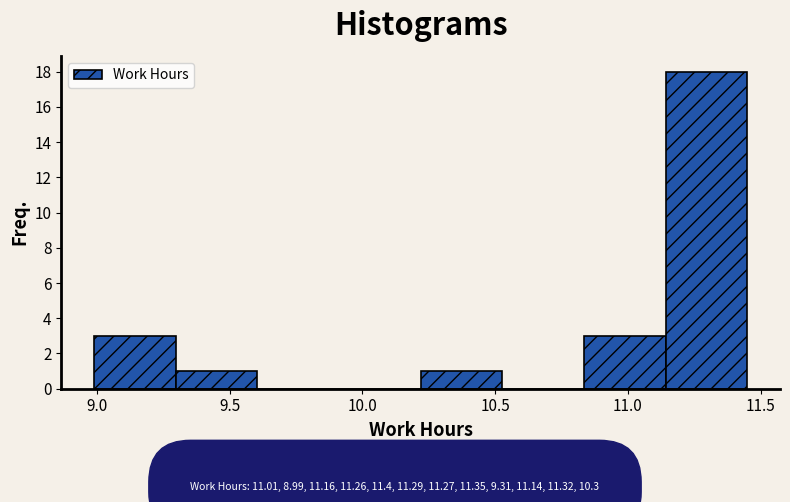

Reading left to right, transcribe this chart: for each bar, give the range it covers on the x-axis and its height. Neither the bar edges nor the heights are printed on the chart, so give them approximately, as read against the axes.

9.00 to 9.30: 3
9.30 to 9.60: 1
9.60 to 9.90: 0
9.90 to 10.20: 0
10.20 to 10.55: 1
10.55 to 10.85: 0
10.85 to 11.15: 3
11.15 to 11.45: 18